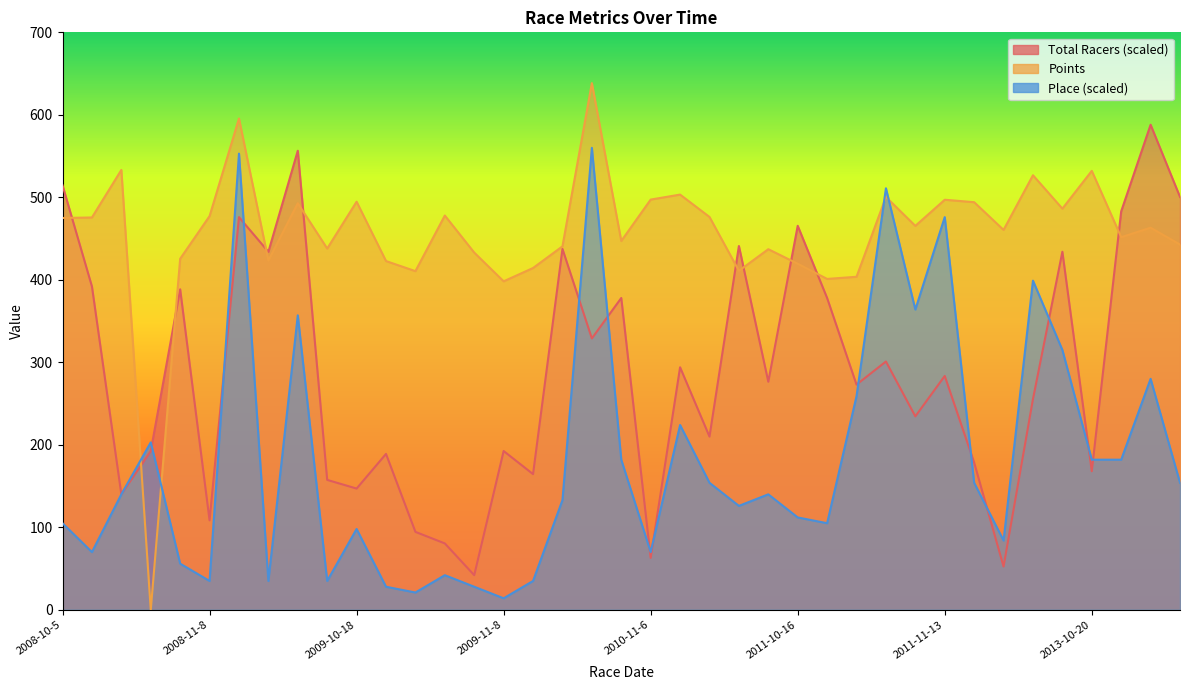

Read the Total Racers value at 2008-11-16.

434.0